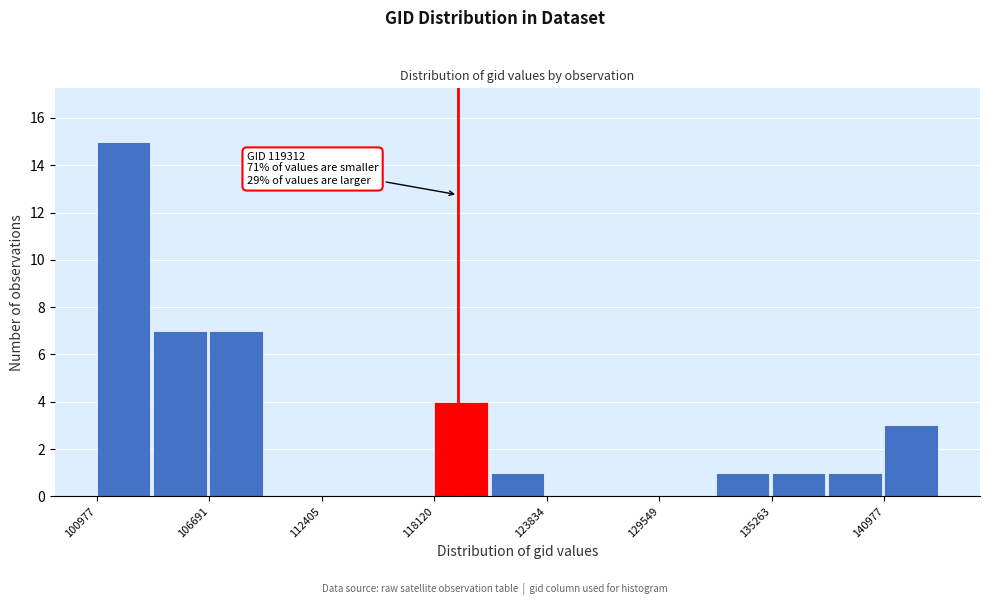

Read against the x-axis, roughly where is the centre of the tallest bar?

102000